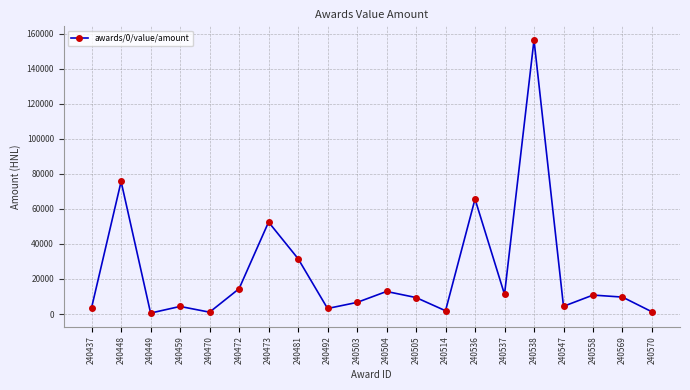

What is the ratio of the value at 240504 to the value at 240505?

1.4